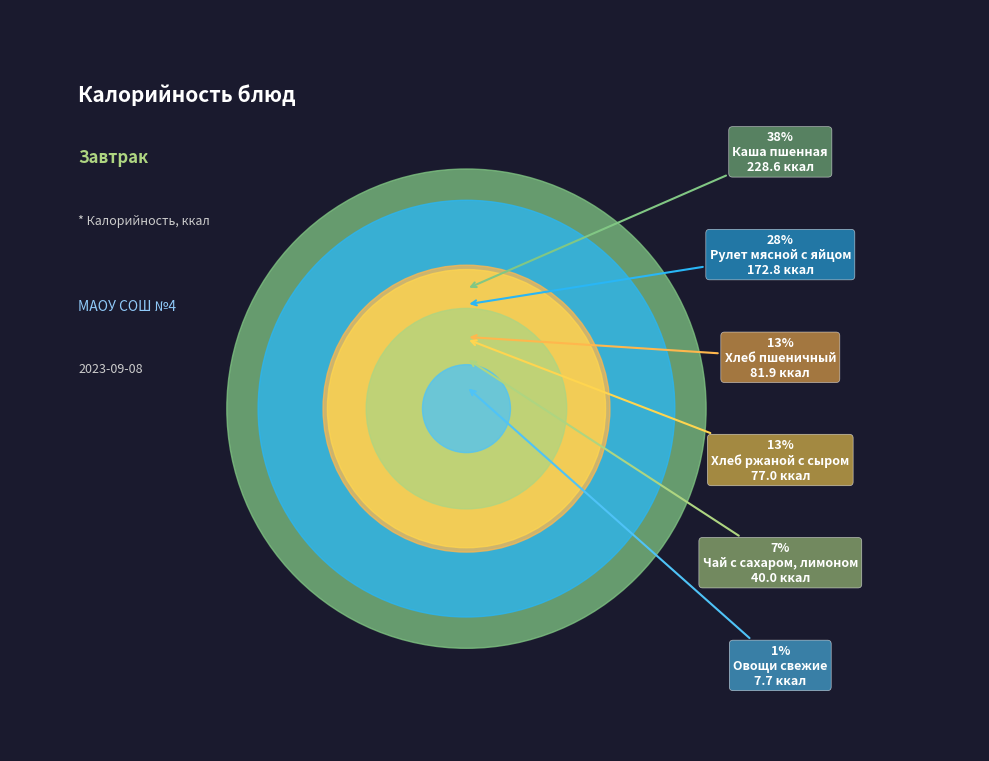

How many segments does this pie chart have?

6